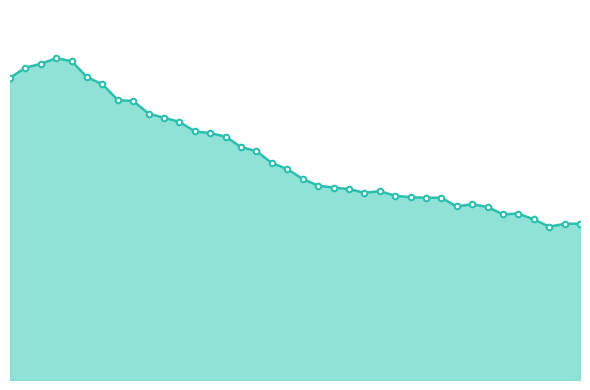

Reading left to right, what are all the values shown in this chart?

0=22801	1=23569	2=23865	3=24281	4=24066	5=22847	6=22318	7=21124	8=21049	9=20105	10=19790	11=19482	12=18762	13=18629	14=18370	15=17574	16=17268	17=16374	18=15919	19=15170	20=14669	21=14522	22=14406	23=14132	24=14248	25=13906	26=13793	27=13754	28=13752	29=13098	30=13267	31=13054	32=12503	33=12560	34=12119	35=11577	36=11780	37=11800